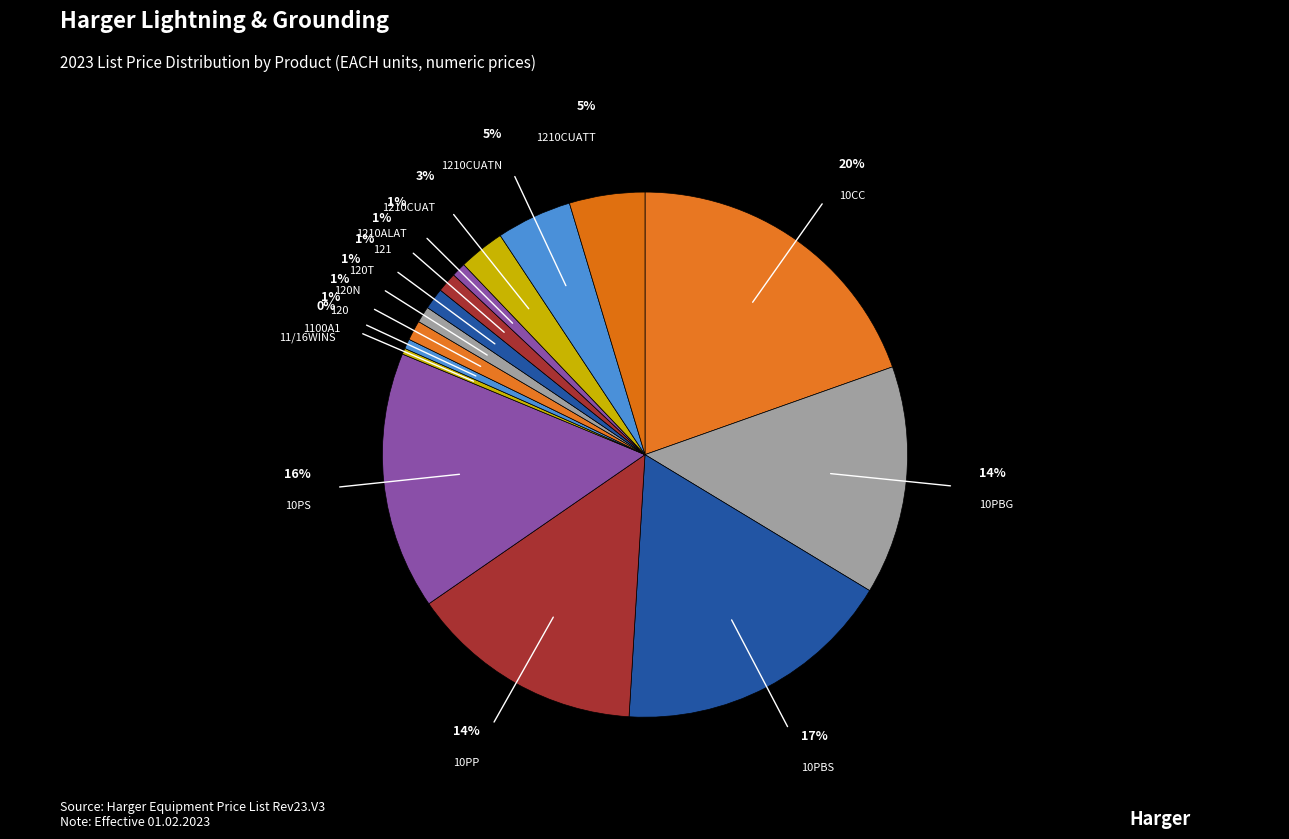

Count the number of slices in the pie.

15